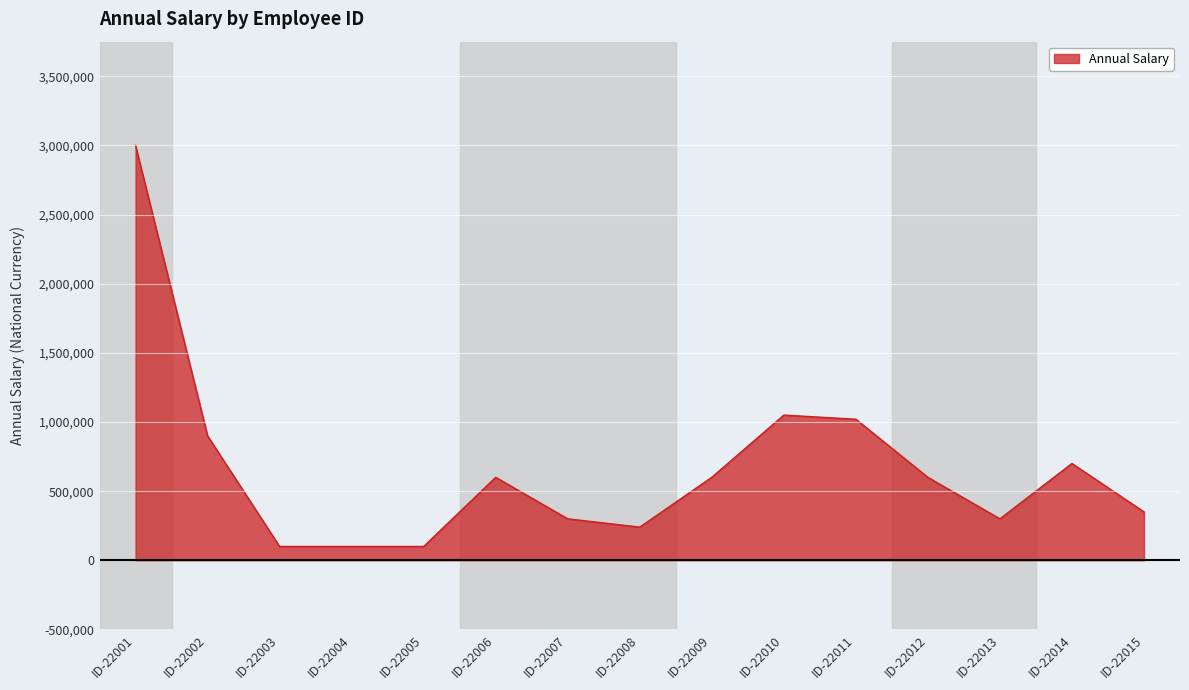

At which category does the chart reach its peak across all series?

ID-22001